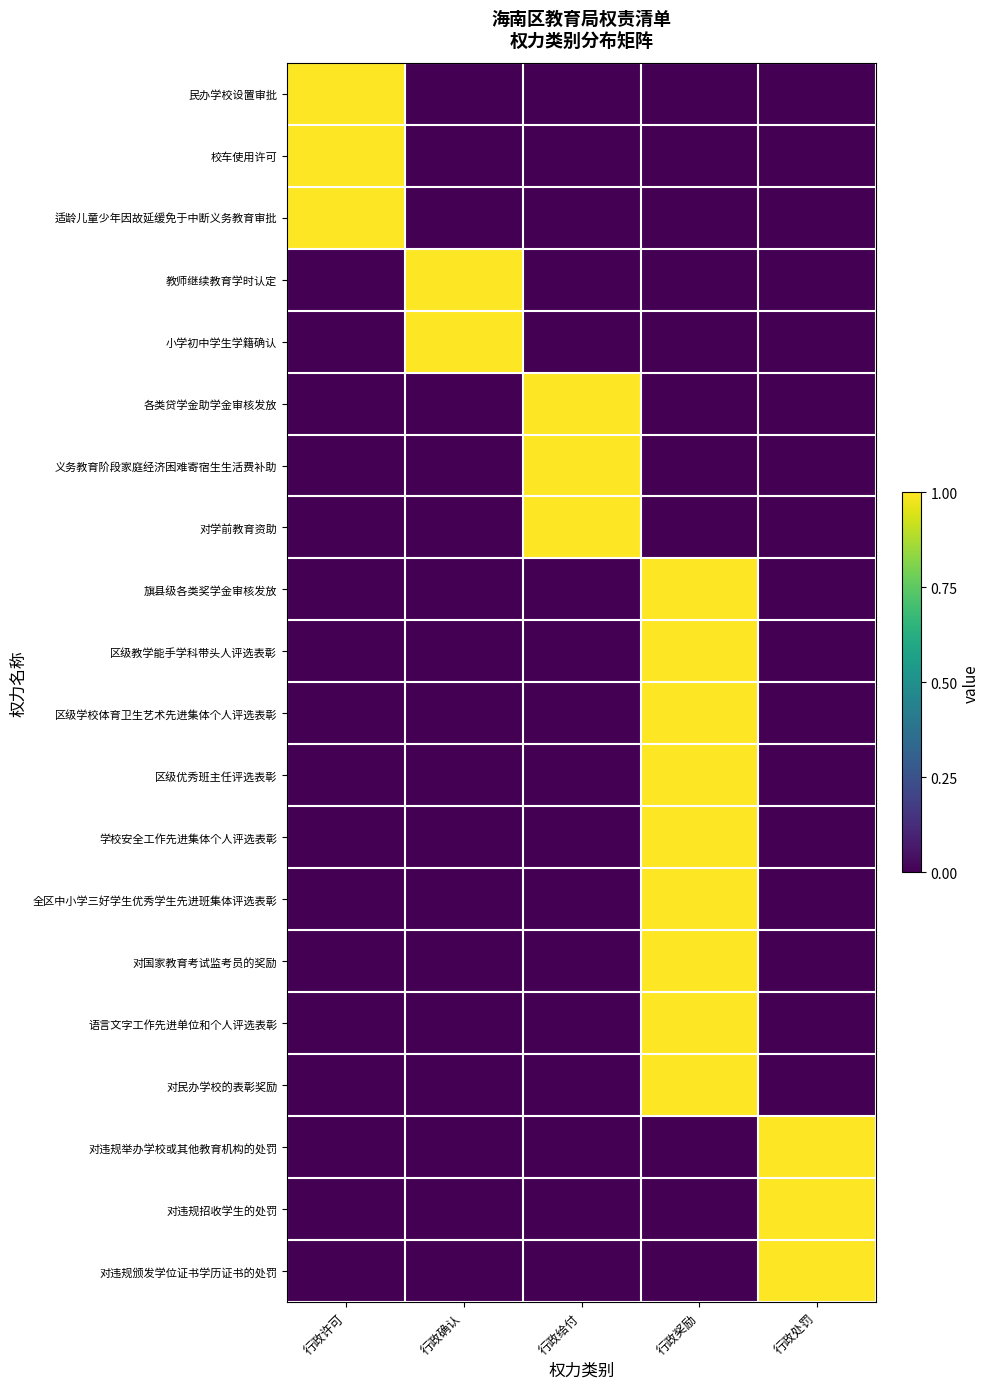

Which series has the widest spread of values?

民办学校设置审批